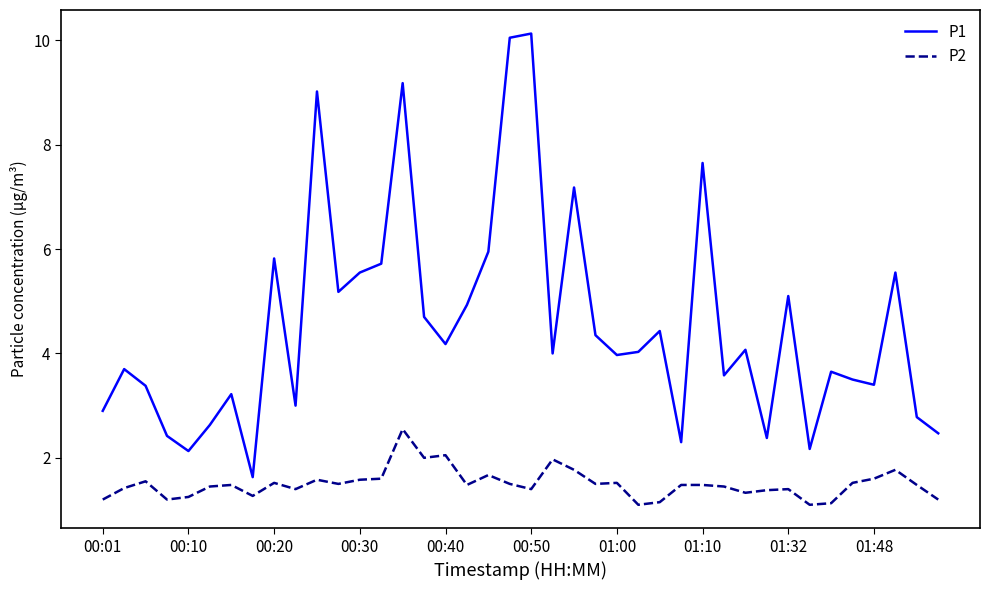

Rank the series by their maximum value, from highest to lowest.

P1, P2